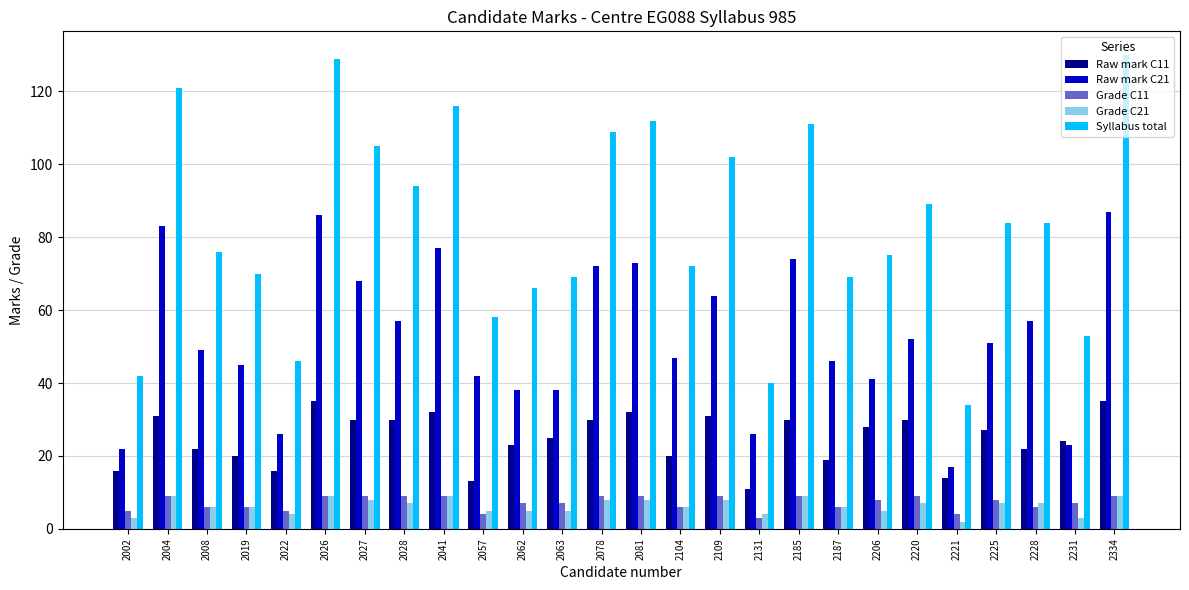

What is the minimum value shown in the chart?

2